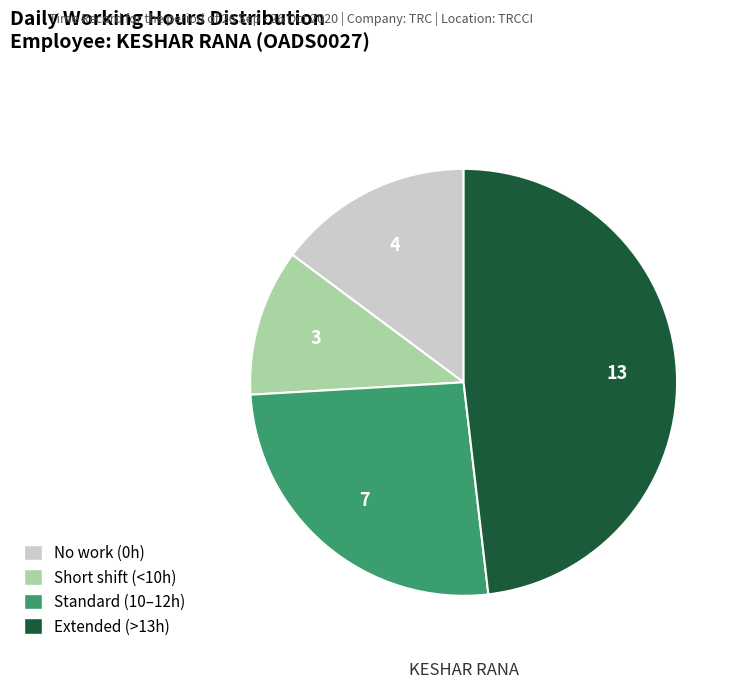

Is there a majority slice in this chart?

No